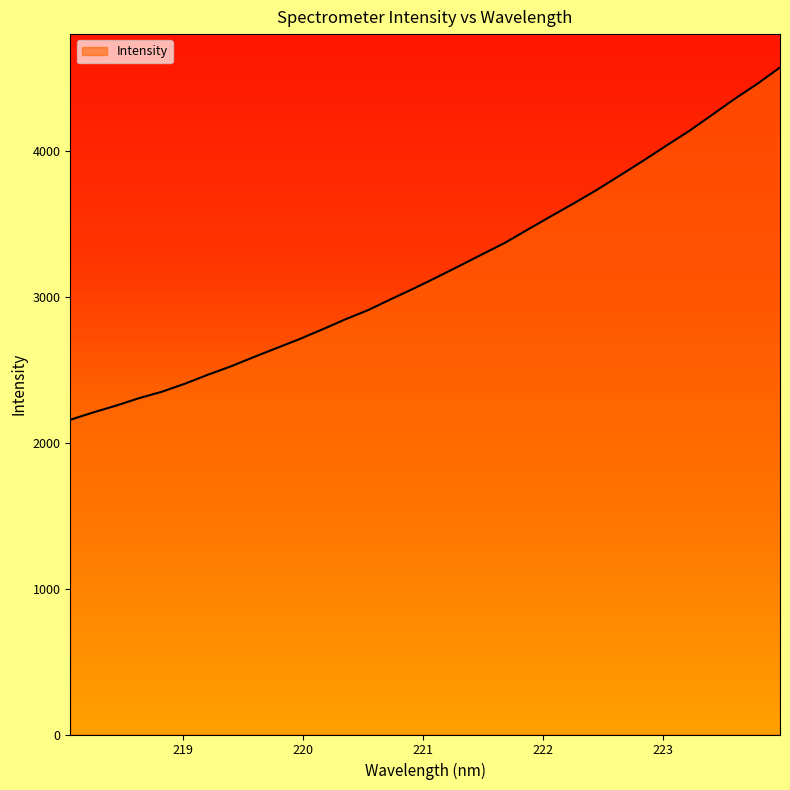

What is the smallest value displayed?

2157.4